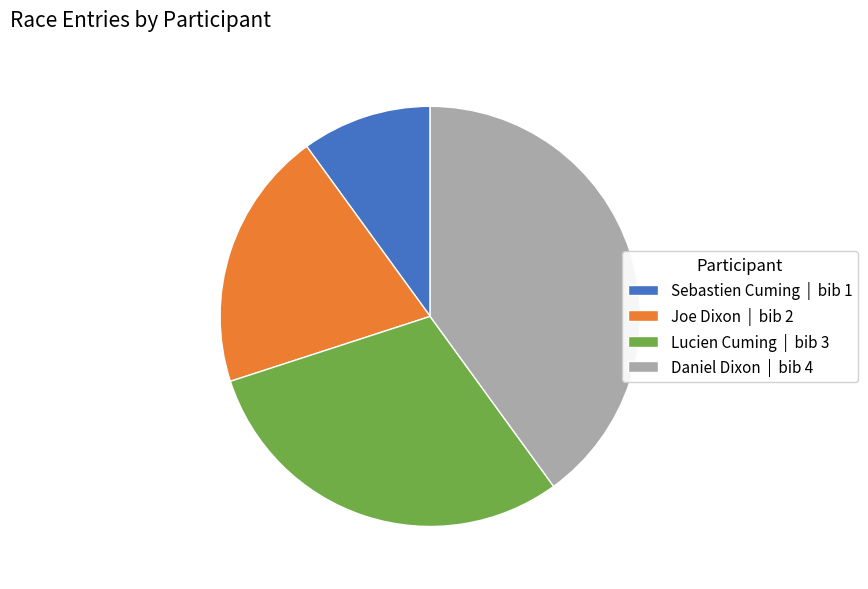

Between Daniel Dixon | bib 4 and Lucien Cuming | bib 3, which is larger?

Daniel Dixon | bib 4